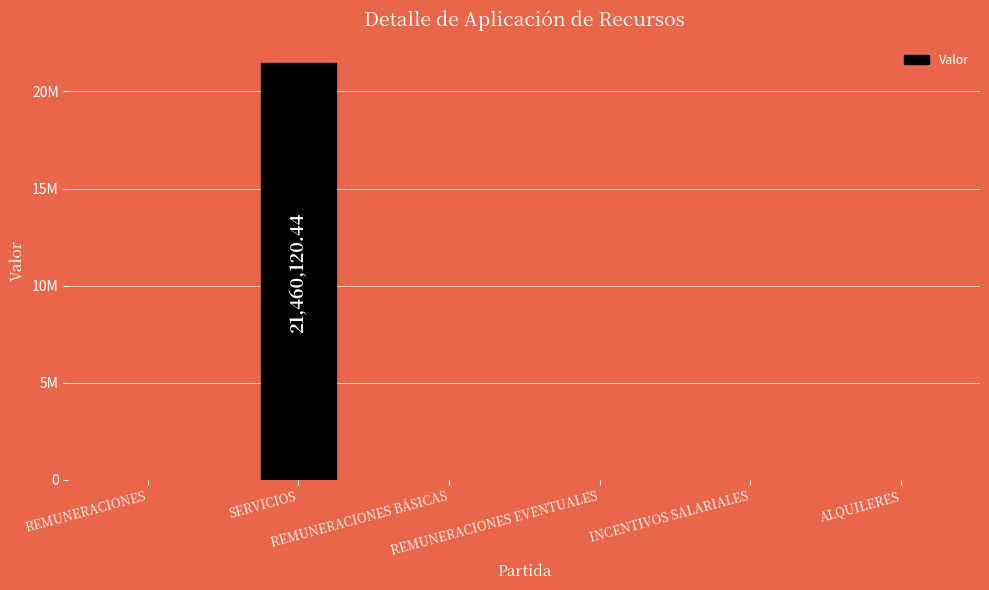

How many values are between 0 and 4000000?

5